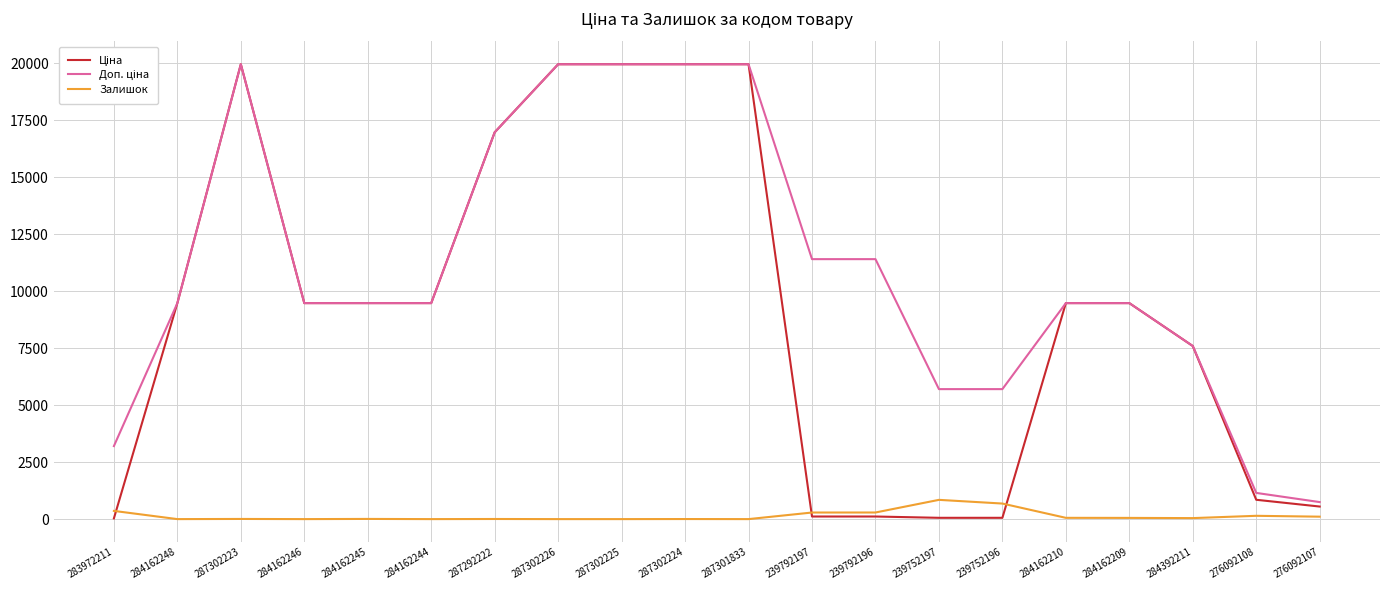

What position from the right is 284162210?

5